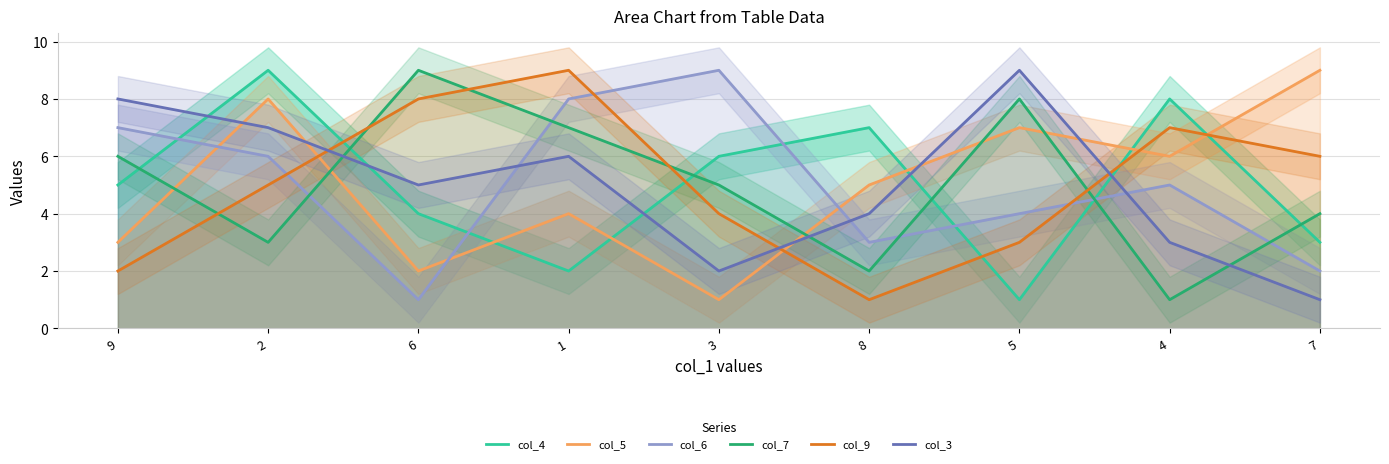

True or false: col_4 and col_7 intersect in this chart.

True